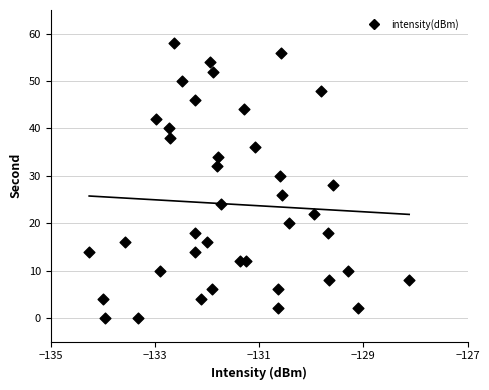

What is the range of Y values (max minus min)?

58